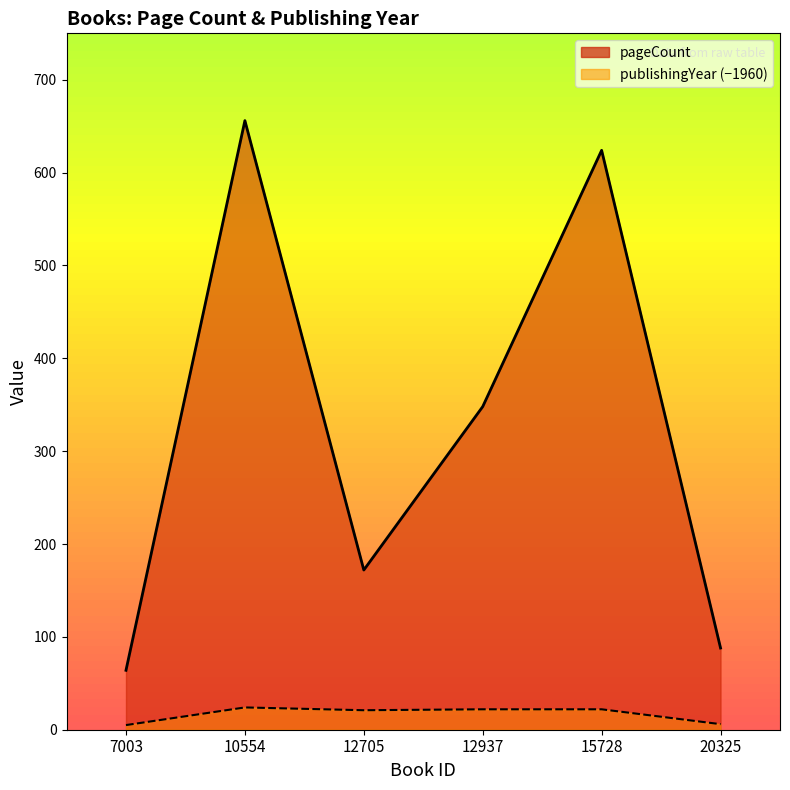

How many lines are shown in the chart?

2